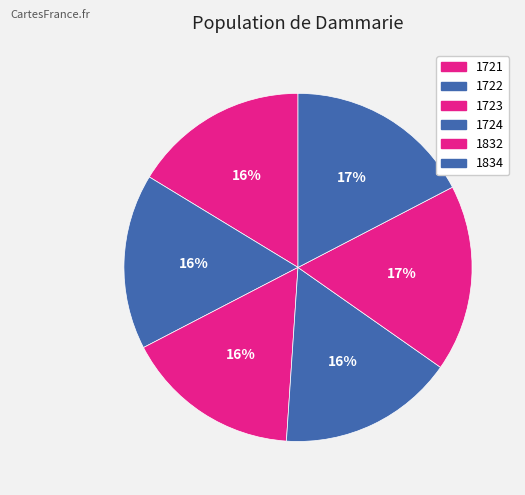

How many segments does this pie chart have?

6